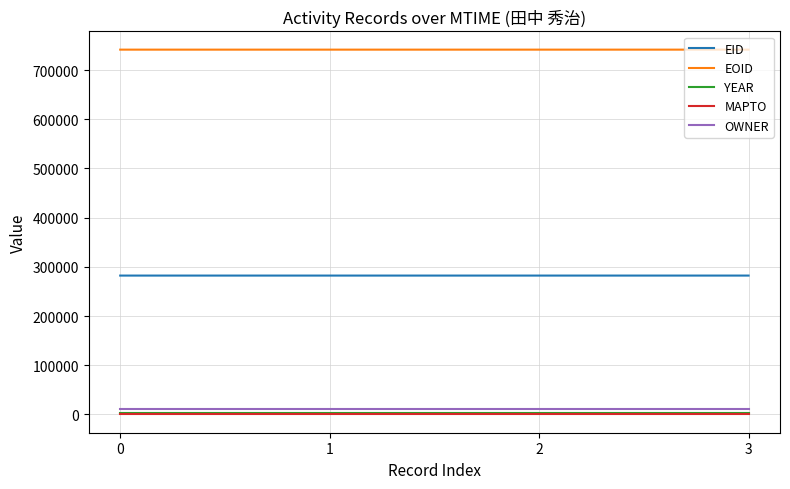

What is the greatest value displayed?

741445